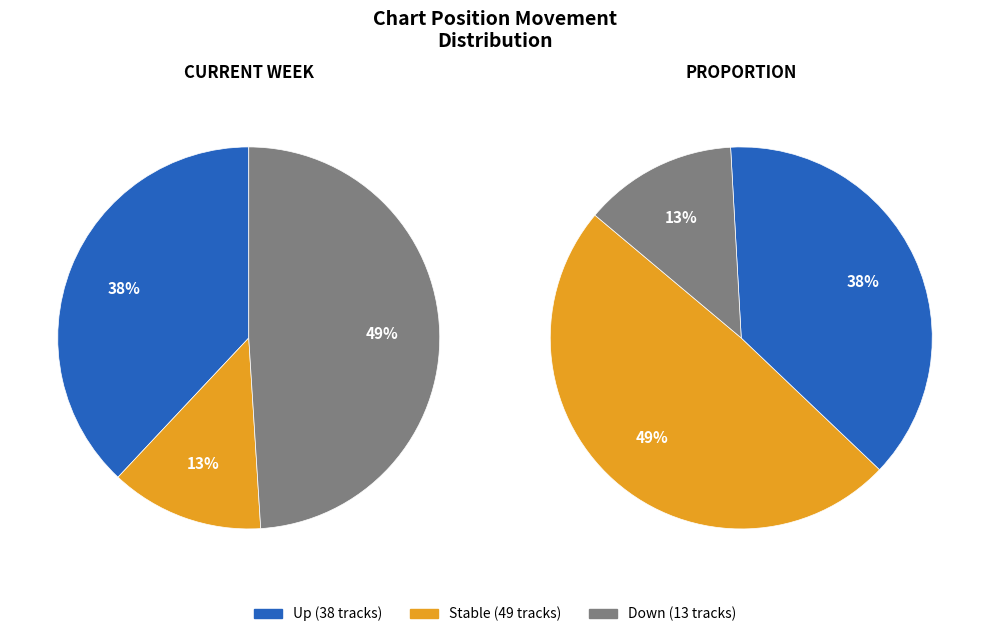

What percentage is the up slice, to the nearest percent?

38%